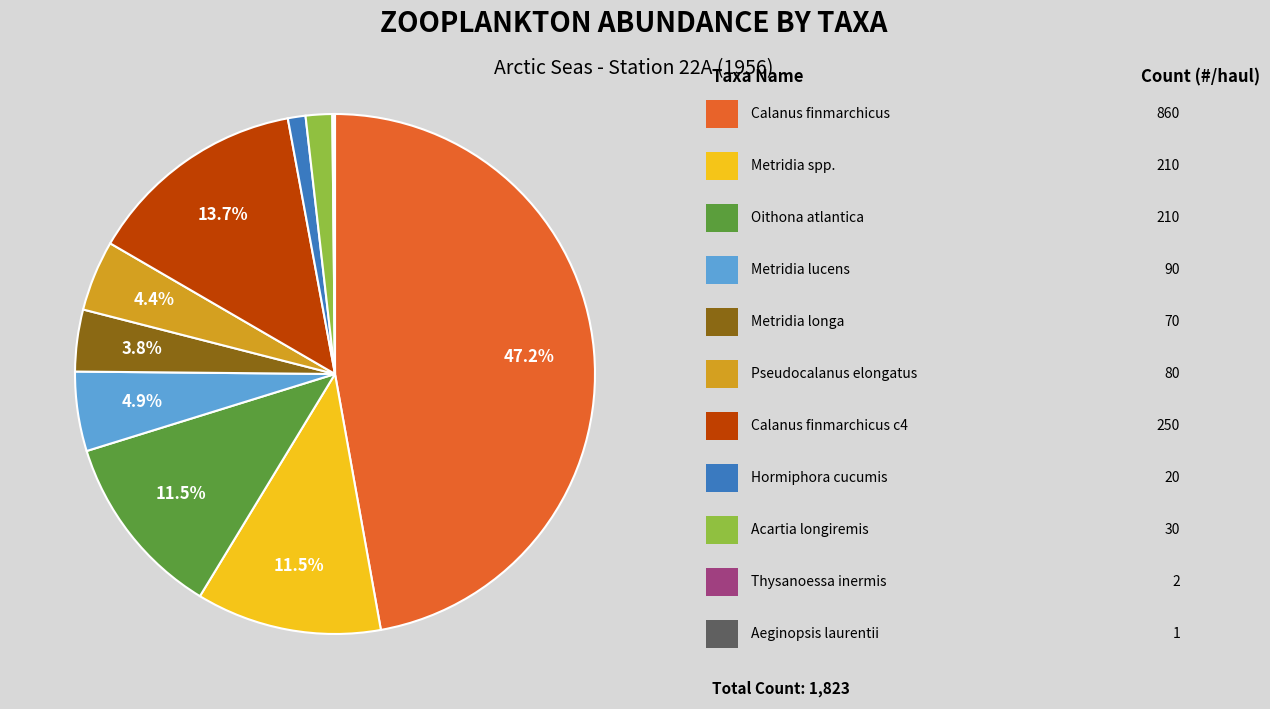

Is there a majority slice in this chart?

No